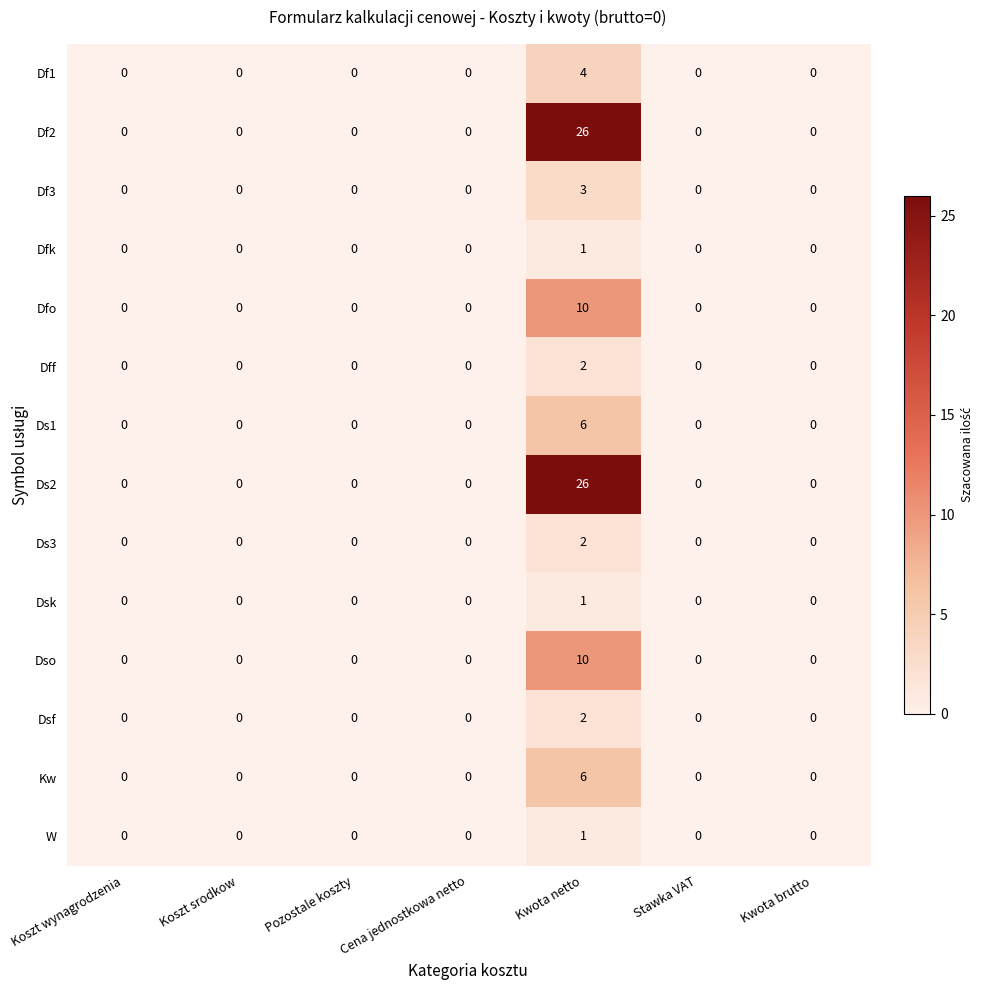

What is the sum of all Ds2 values?

26